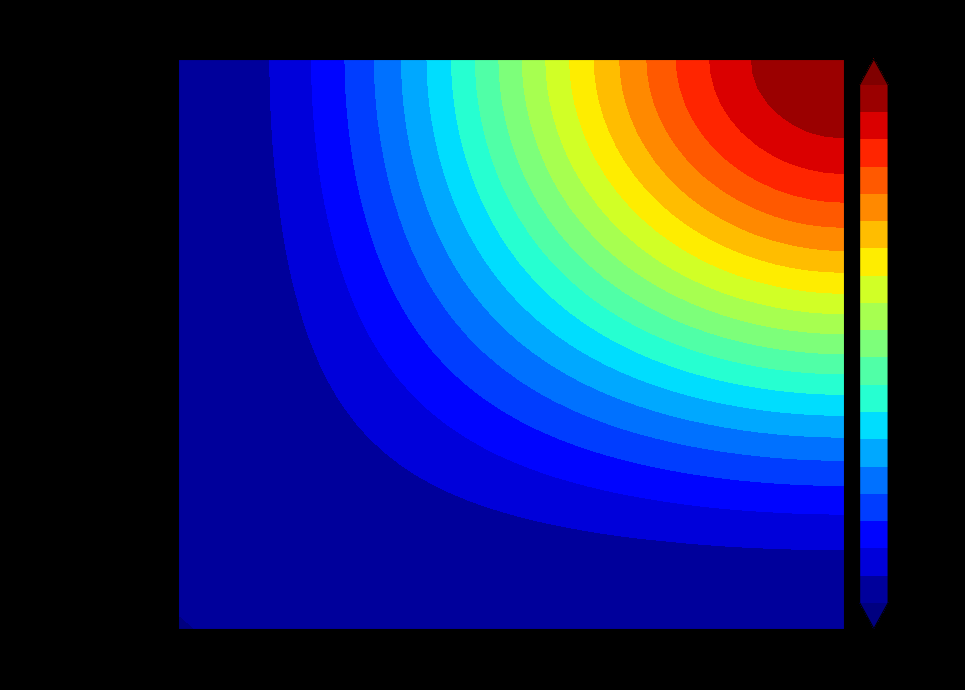

Between io_index and direction, which is larger?

io_index